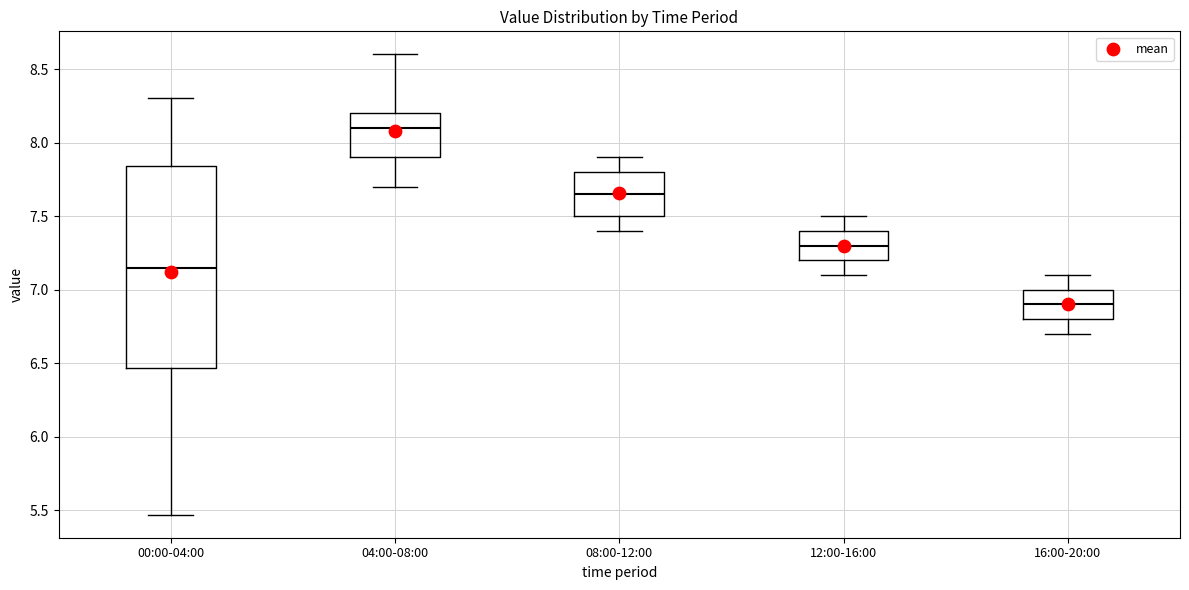

Which box has the lowest median line?

16:00-20:00